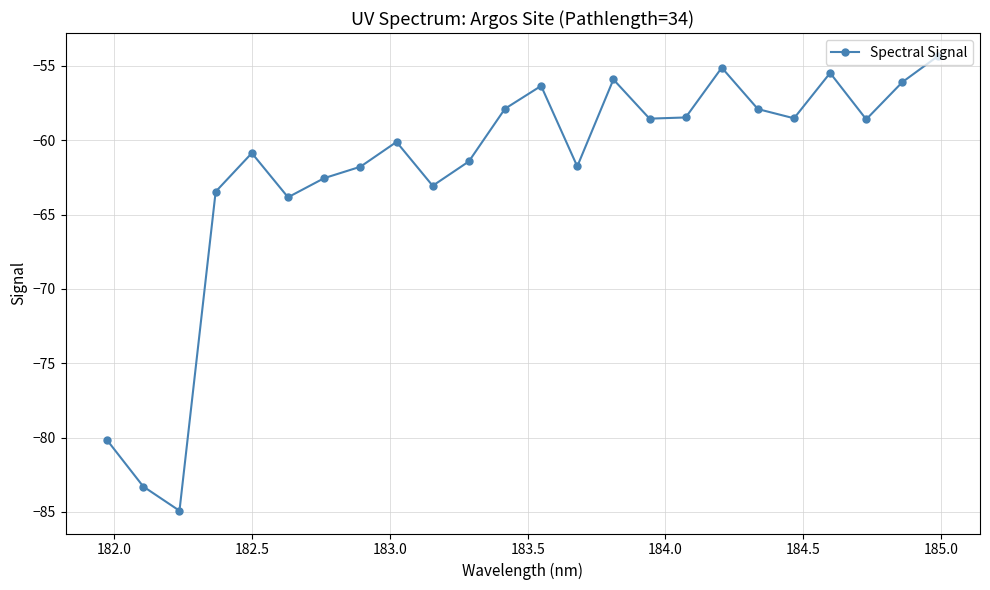

What is the difference between the second highest and second lowest values?

28.2